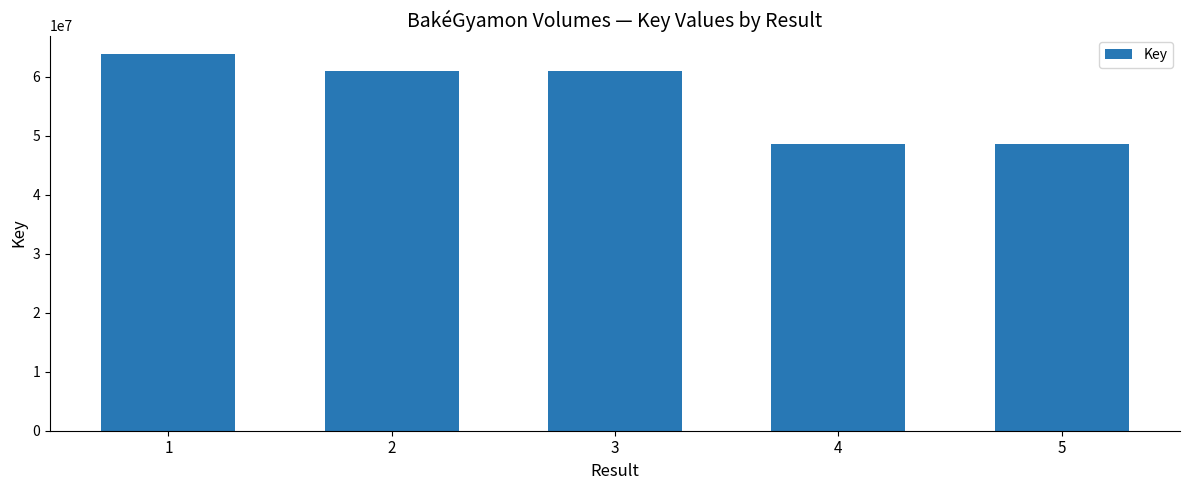

What is the average value?

56649509